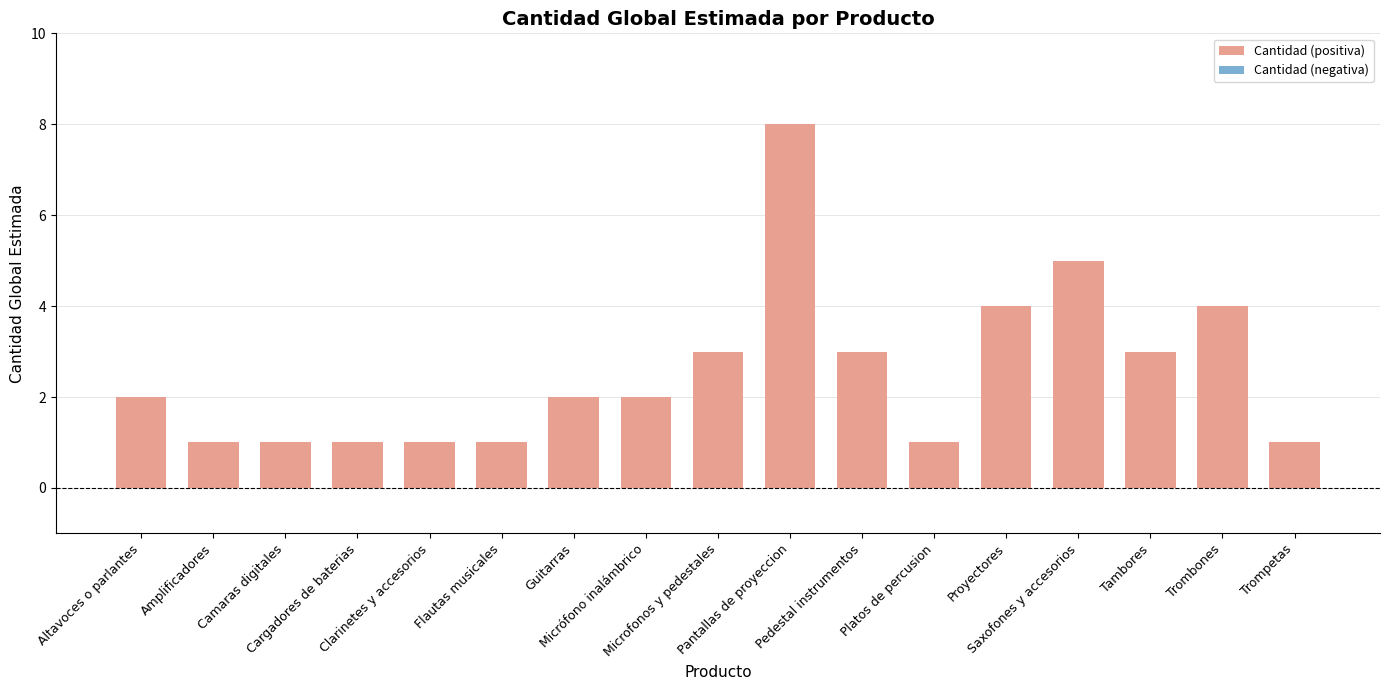

What is the greatest value displayed?

8